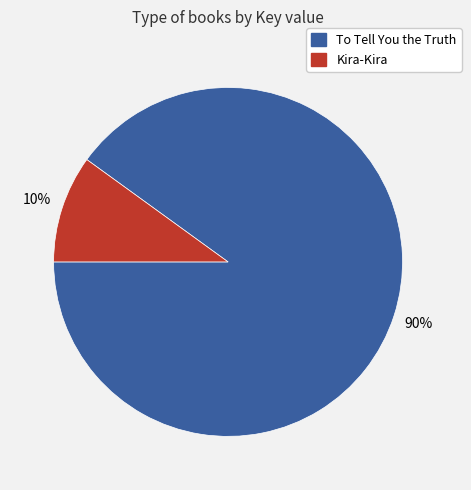

Which category has the smallest portion of the pie?

Kira-Kira